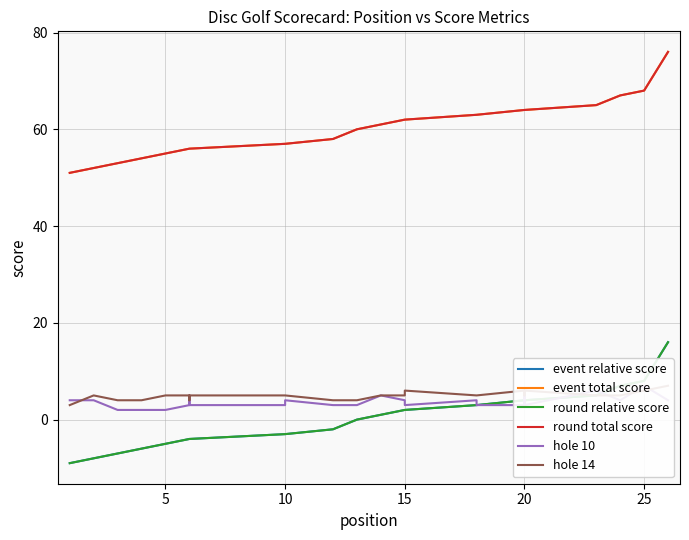

Which series has the widest spread of values?

event relative score